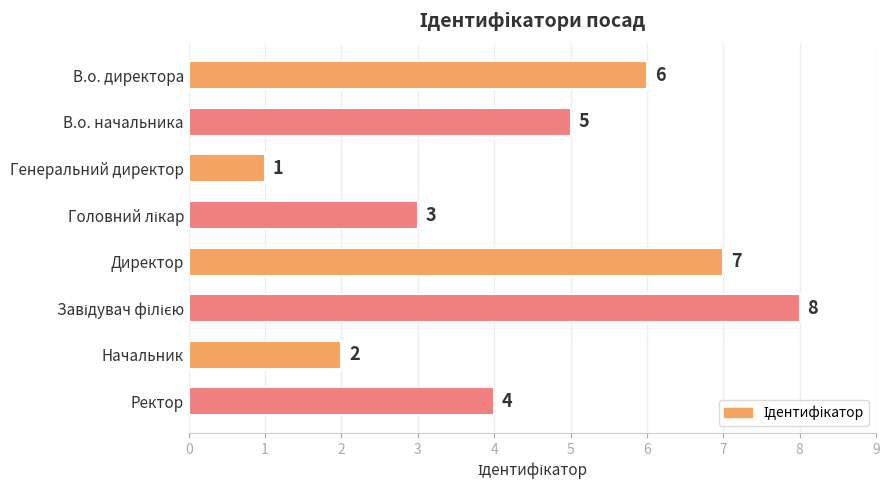

True or false: the data shows 1 at Генеральний директор.

True